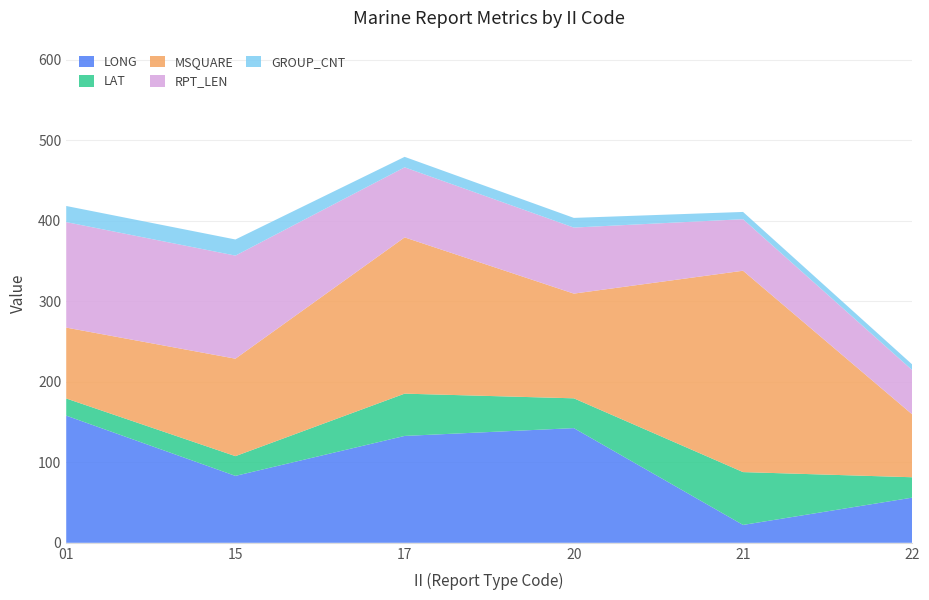

Reading left to right, transcribe all the data shown in this chart.

LONG: 01=157.9	15=83.1	17=132.7	20=142.4	21=22.2	22=56.1
LAT: 01=21.3	15=24.5	17=52.5	20=37.0	21=65.6	22=25.3
MSQUARE: 01=88.0	15=121.0	17=194.0	20=130.0	21=250.0	22=78.0
RPT_LEN: 01=131.0	15=128.0	17=87.0	20=82.0	21=64.0	22=55.0
GROUP_CNT: 01=20.0	15=20.0	17=13.0	20=12.0	21=9.0	22=7.0